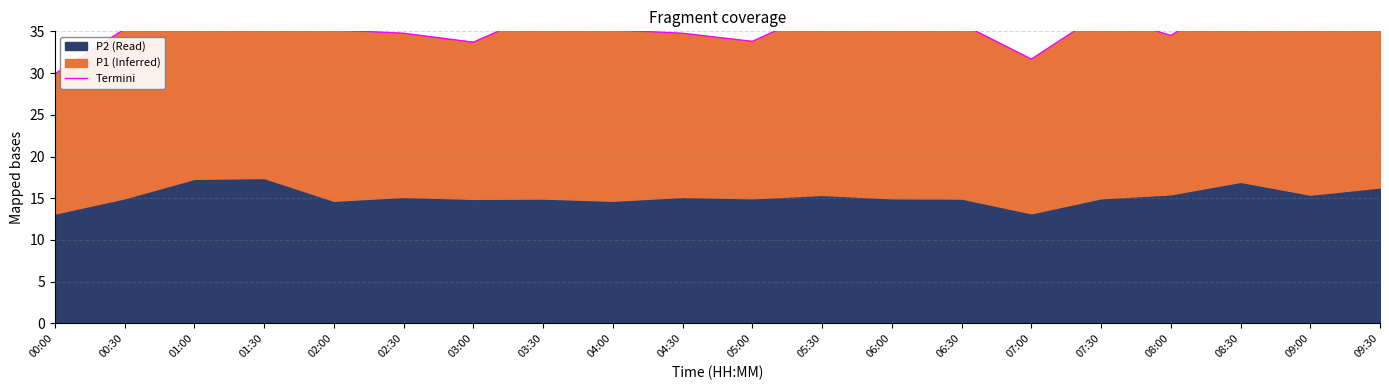

What is the value of the 3rd point from the left?

41.4